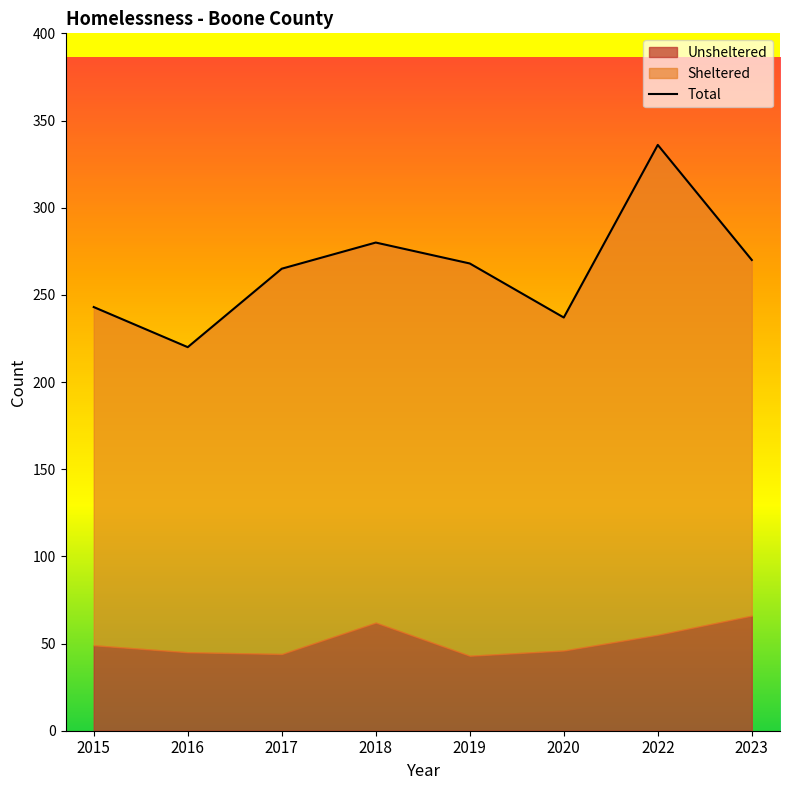

The value at 2023 is 270. True or false?

True